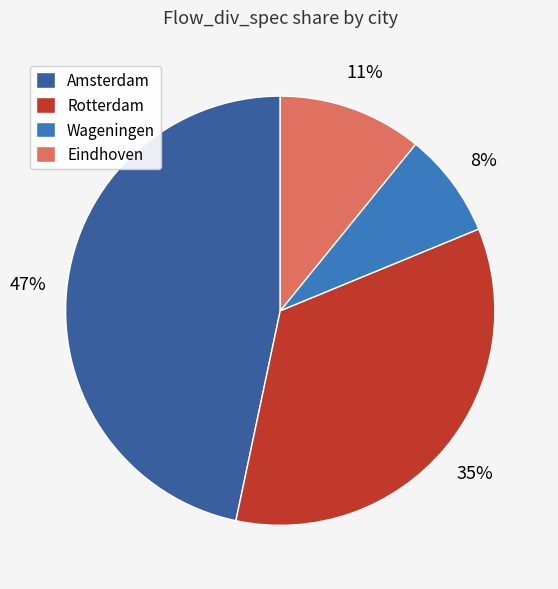

Is there any slice that represents more than half of the pie?

No